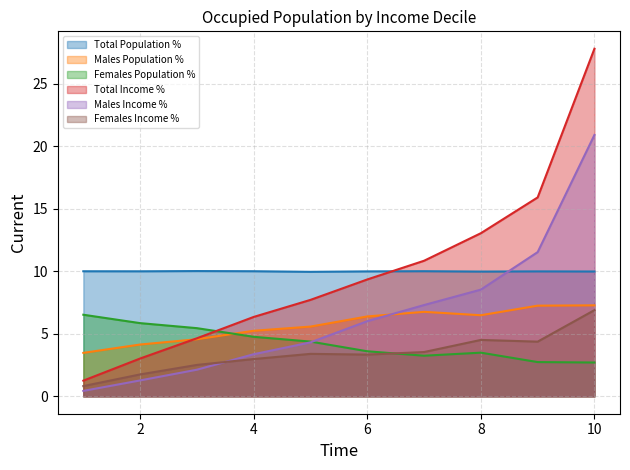

Between 2 and 8, which series saw the biggest shift?

Total Income %